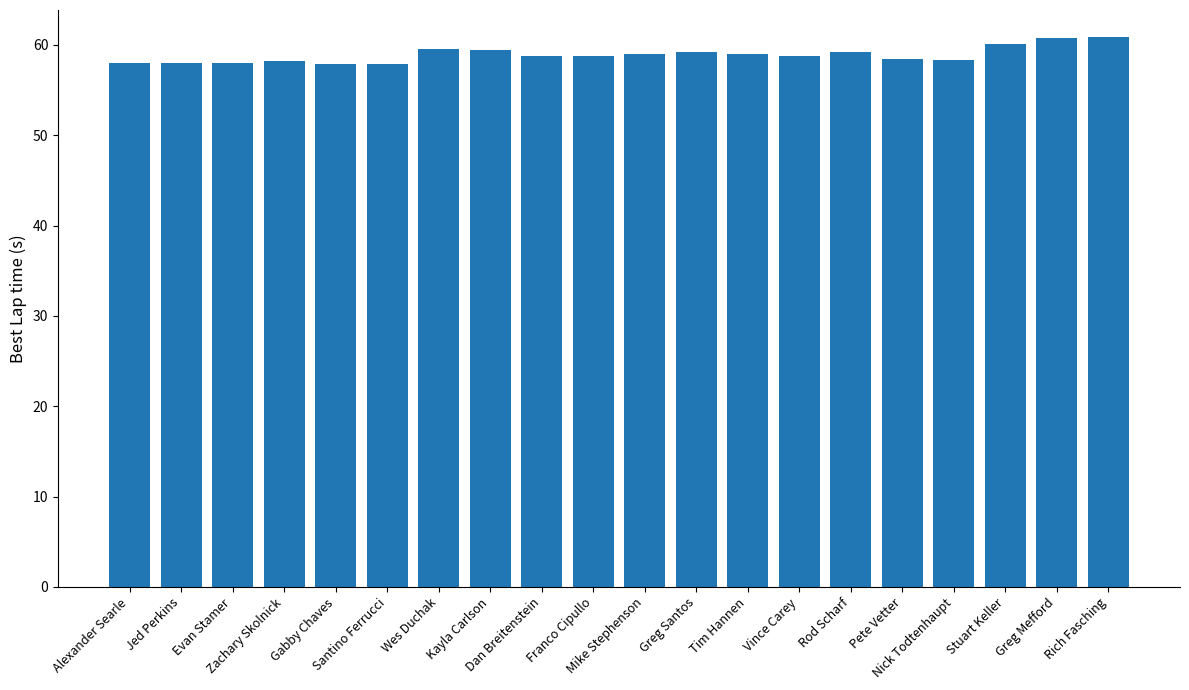

Approximately how many times larger is the value at Stuart Keller compared to Gabby Chaves?

1.0